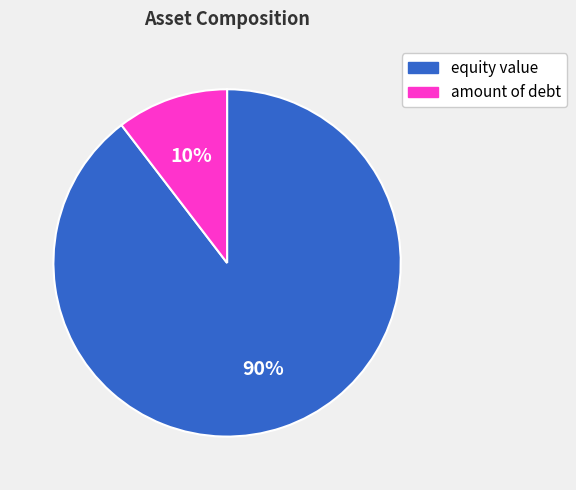

To the nearest percent, what percentage of the pie is equity value?

90%